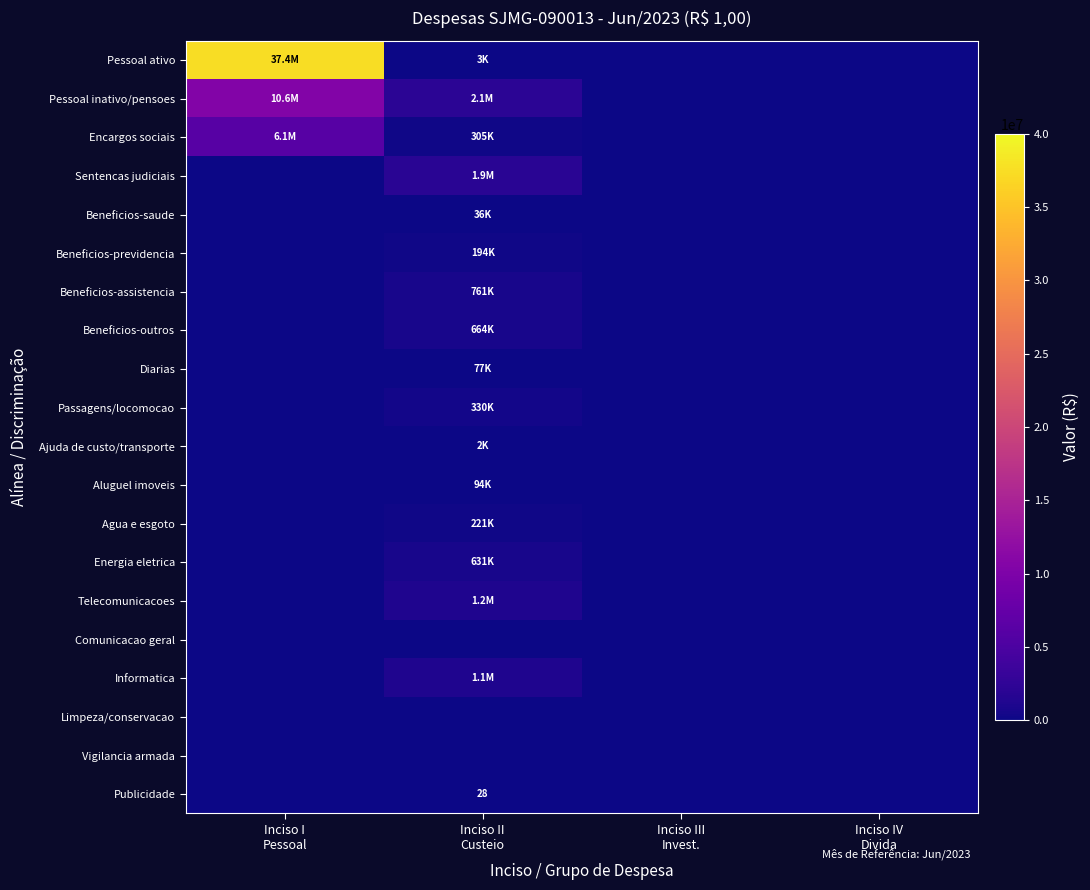

True or false: Agua e esgoto has a value of 221015.6 at Inciso II Custeio.

True